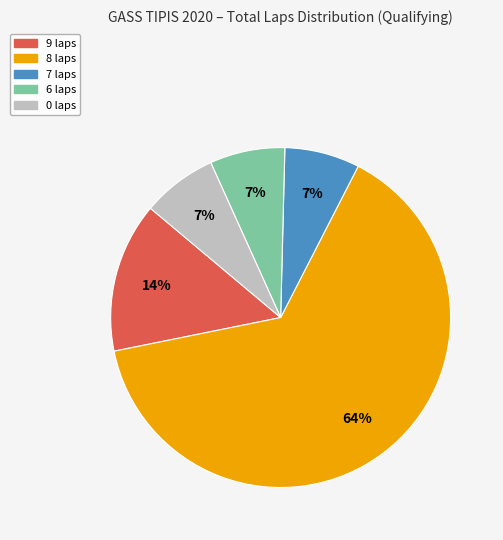

Is there any slice that represents more than half of the pie?

Yes